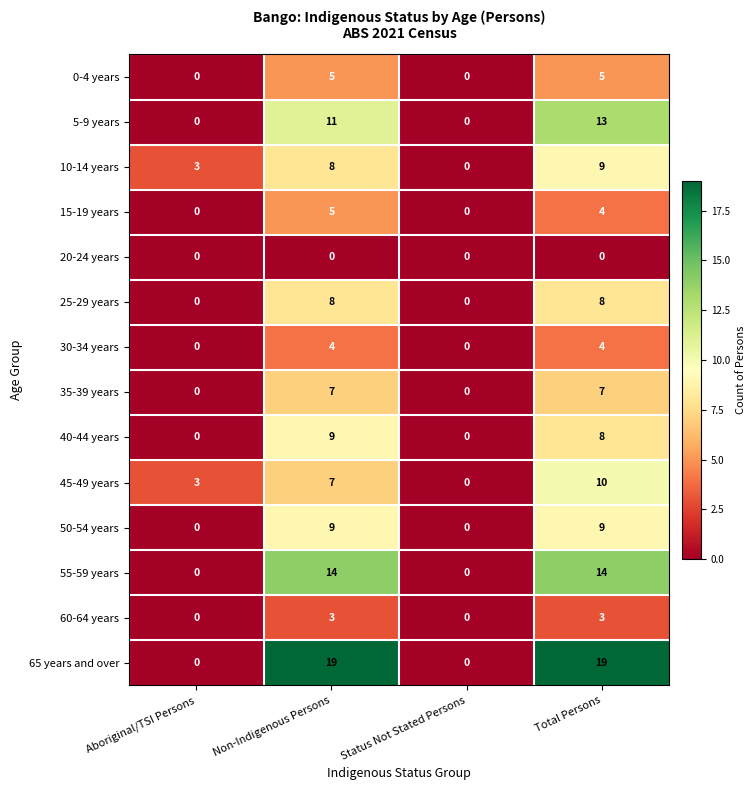

How many values in 25-29 years are above zero?

2